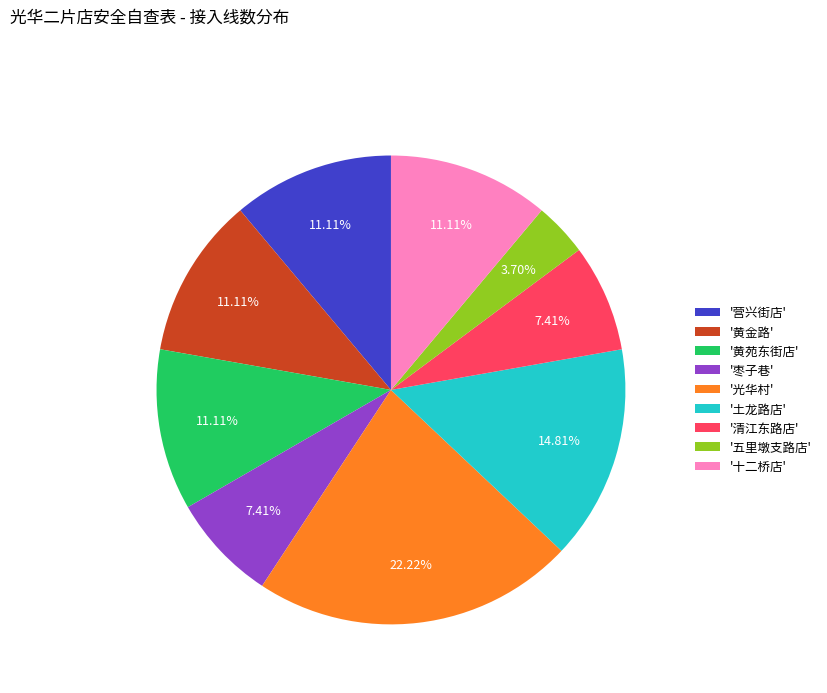

Combined, do '十二桥店' and '黄苑东街店' account for over 50%?

No